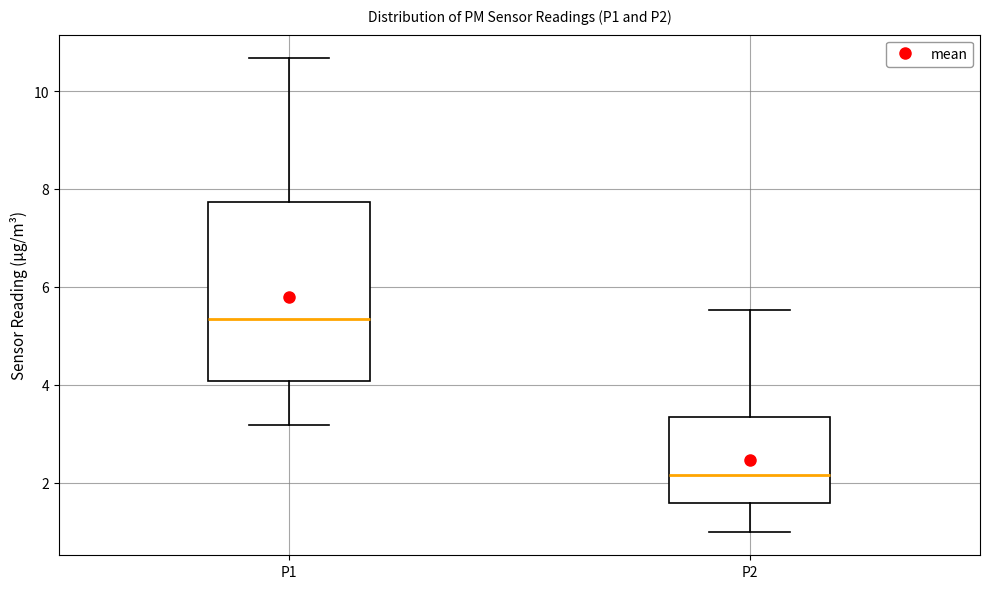

Reading left to right, transcribe this box plot: for each box, give where its median line is, the range the box spans, and where its two whiskers end, as read against the y-axis. The values are not printed on the chart, so give them approximately, as read against the axis.

P1: median 5.4, box 4.0 to 7.8, whiskers 3.2 to 10.6
P2: median 2.2, box 1.6 to 3.4, whiskers 1.0 to 5.6